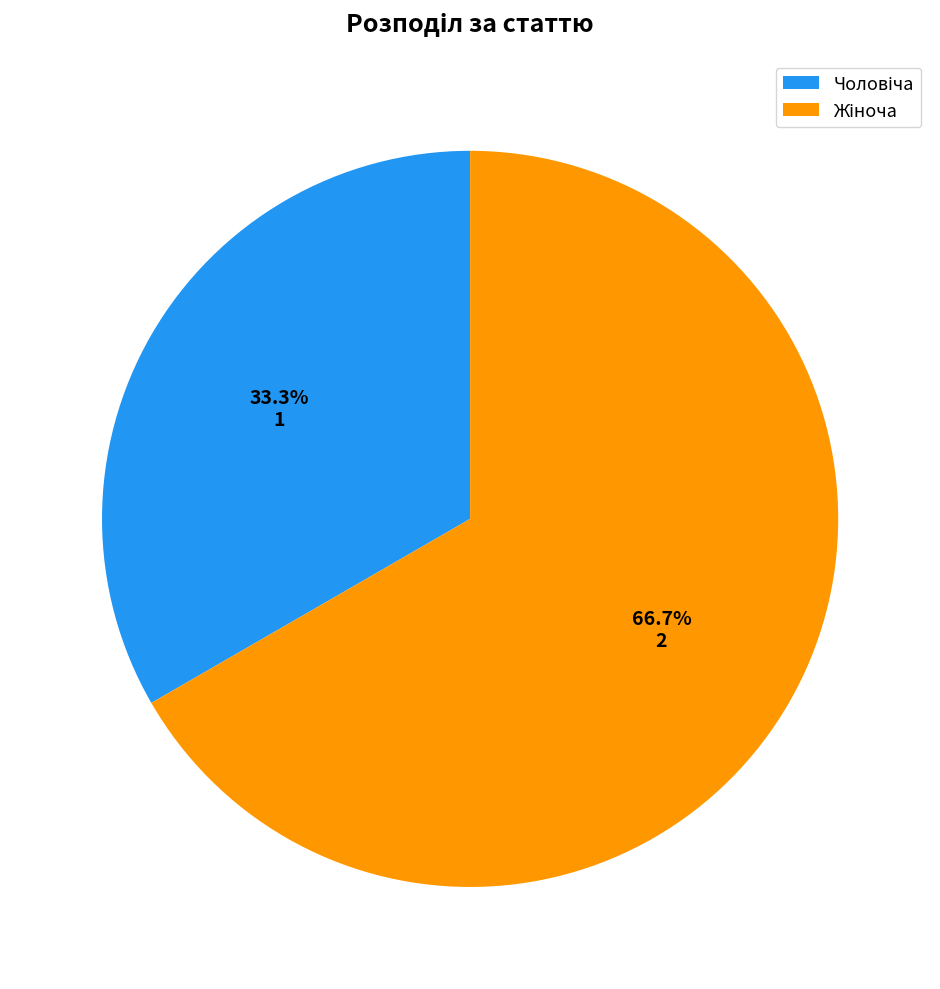

Is there any slice that represents more than half of the pie?

Yes